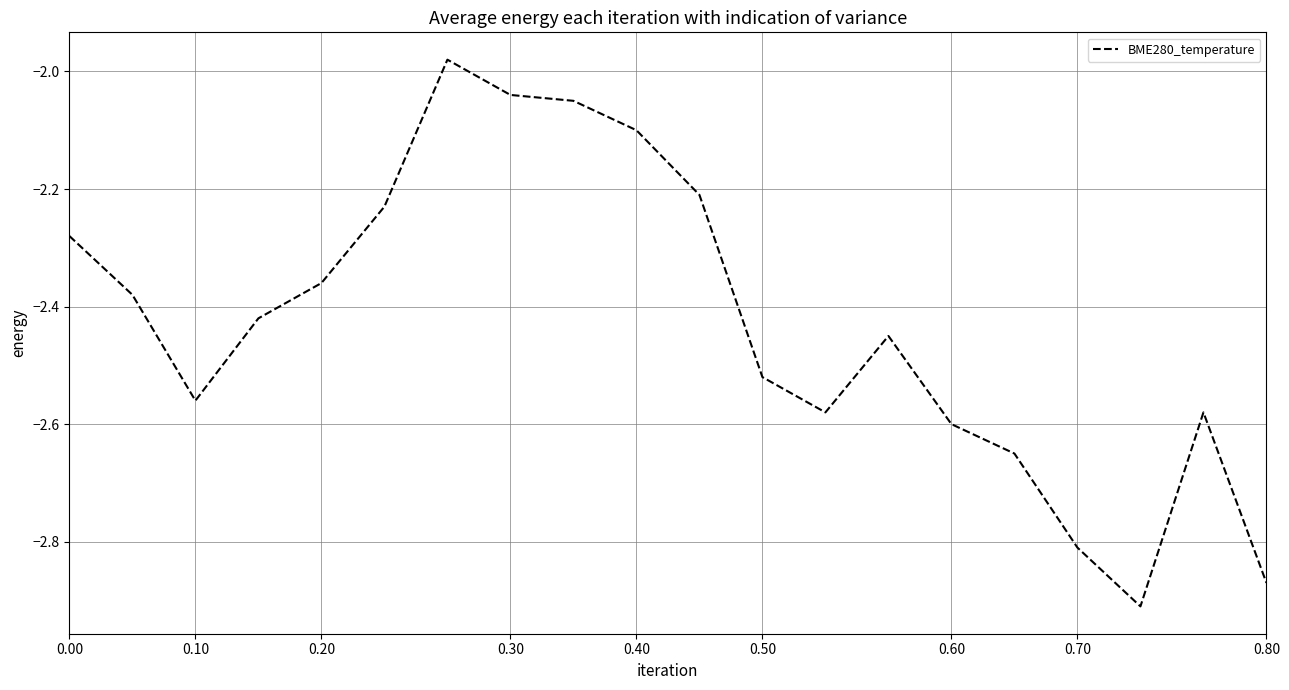

Reading right to left, what are all the values shown in this chart?

-2.9	-2.6	-2.9	-2.8	-2.6	-2.6	-2.5	-2.6	-2.5	-2.2	-2.1	-2.0	-2.0	-2.0	-2.2	-2.4	-2.4	-2.6	-2.4	-2.3